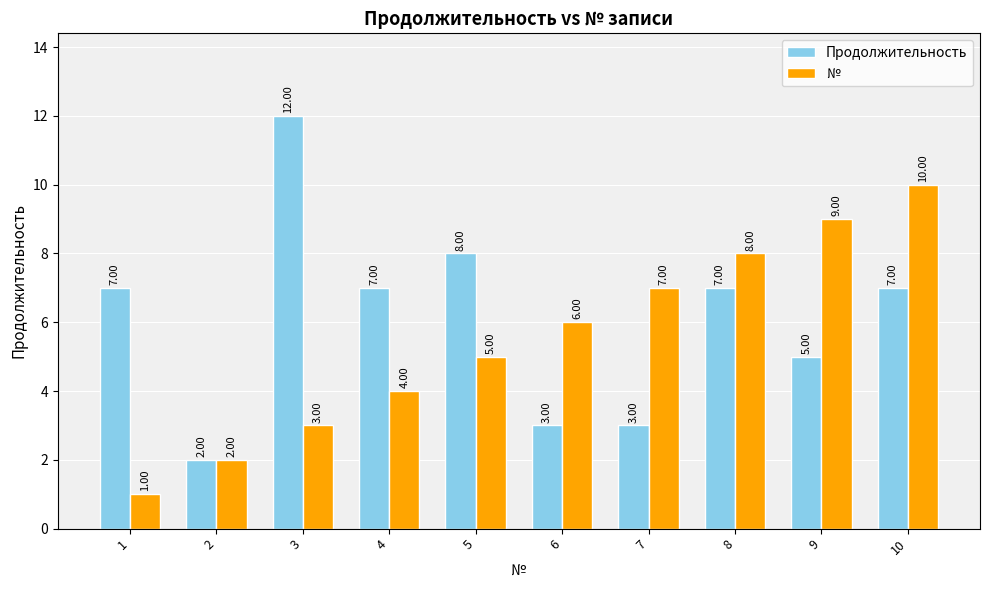

Reading left to right, what are all the values shown in this chart?

Продолжительность: 1=7	2=2	3=12	4=7	5=8	6=3	7=3	8=7	9=5	10=7
№: 1=1	2=2	3=3	4=4	5=5	6=6	7=7	8=8	9=9	10=10